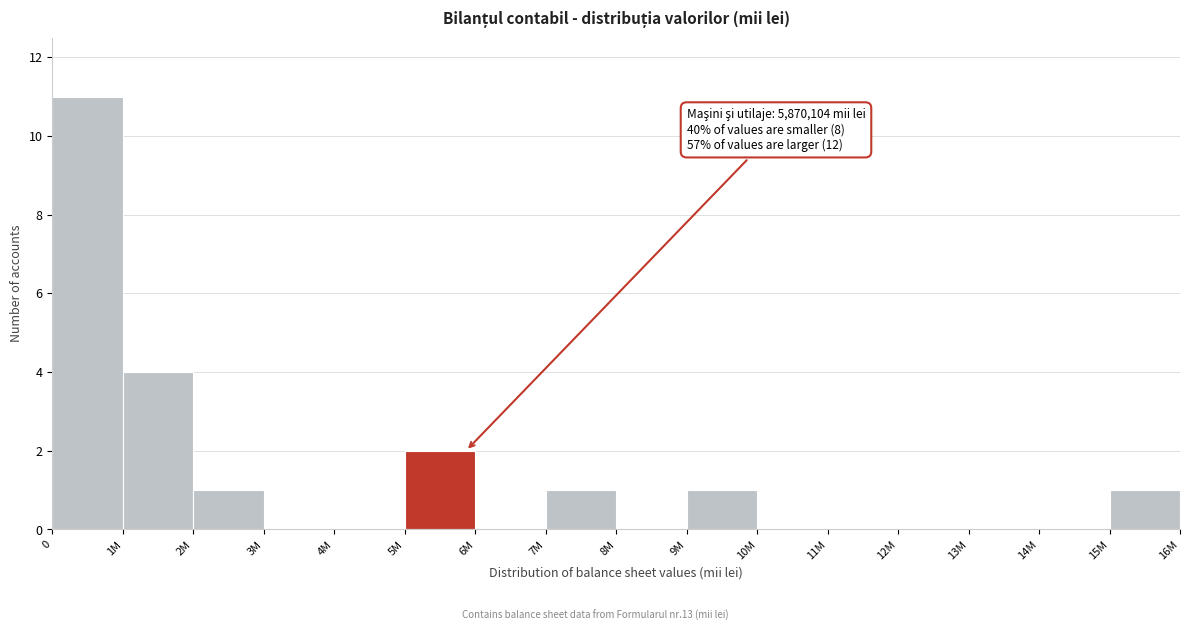

Reading right to left, list all the values displayed in this chart.

15M=1	14M=0	13M=0	12M=0	11M=0	10M=0	9M=1	8M=0	7M=1	6M=0	5M=2	4M=0	3M=0	2M=1	1M=4	0=11